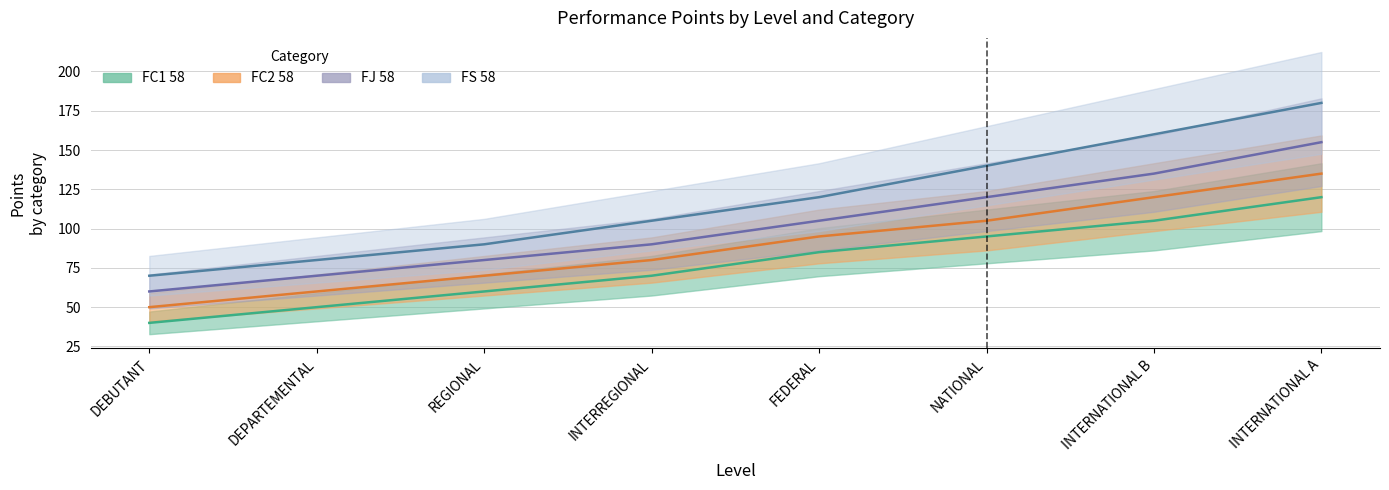

How many lines are shown in the chart?

4